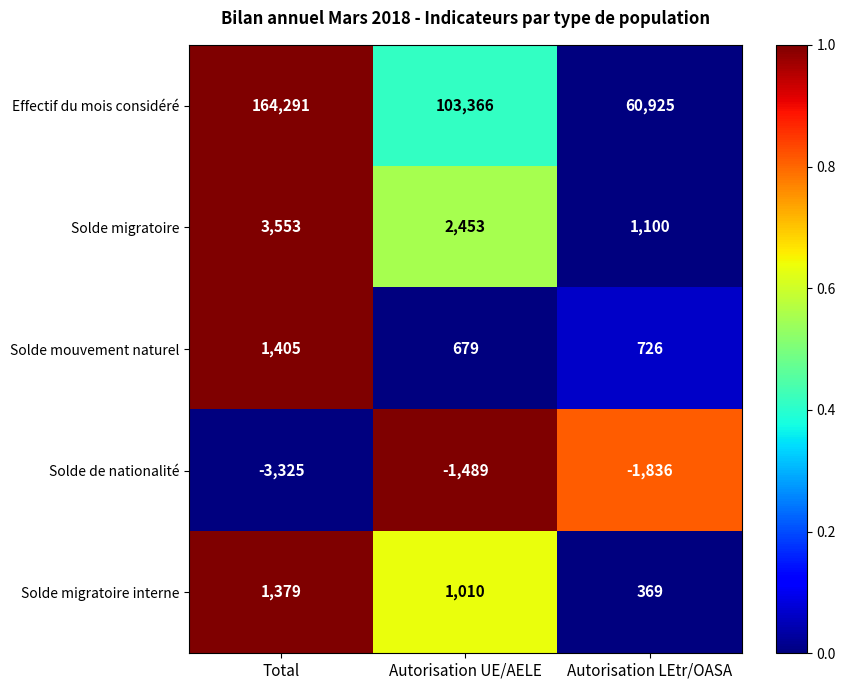

Which series has the largest total across all categories?

Effectif du mois considéré